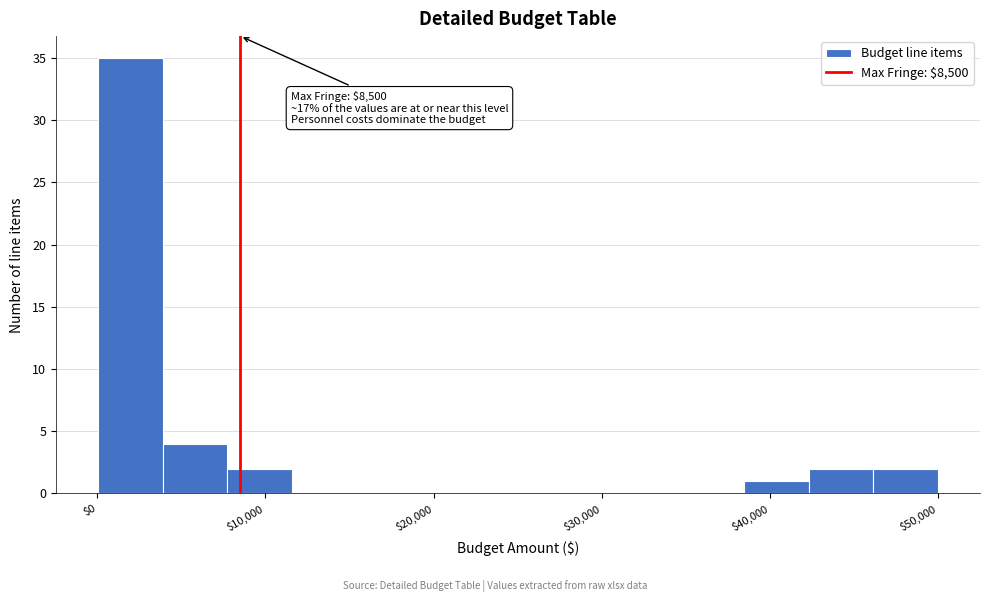

Around what value on the x-axis is the tallest bar? Give the approximate position of its centre, as read against the axis.

2000